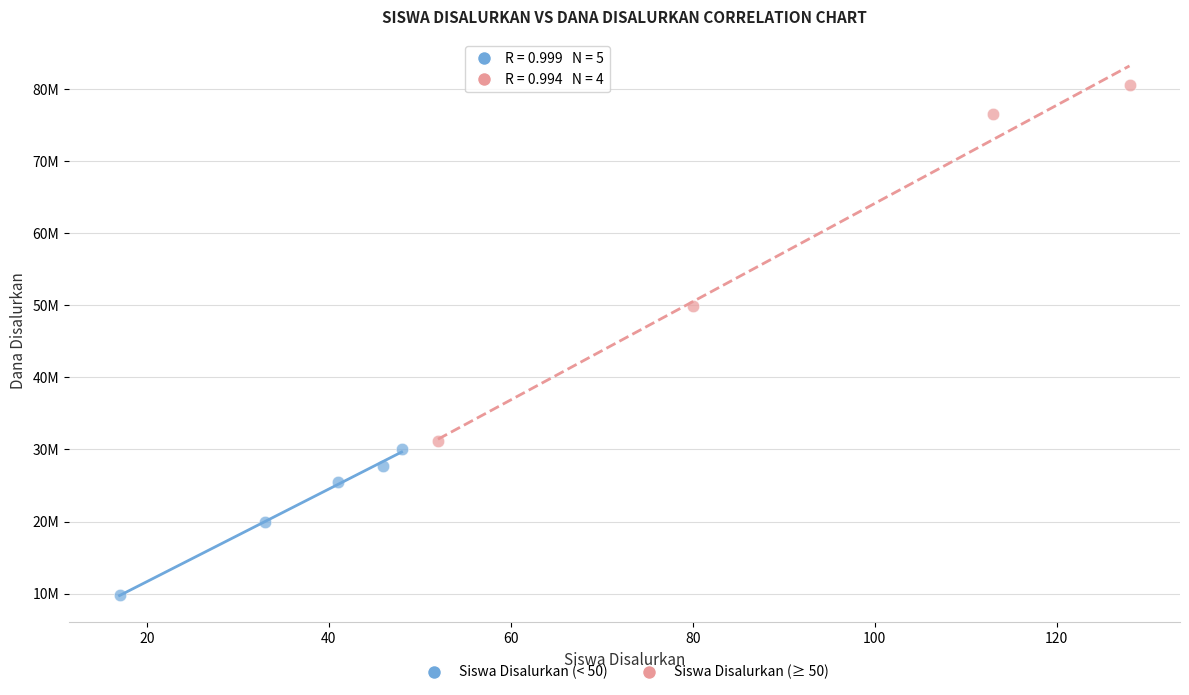

What are all the series names shown in the legend?

Siswa Disalurkan (< 50), Siswa Disalurkan (≥ 50)